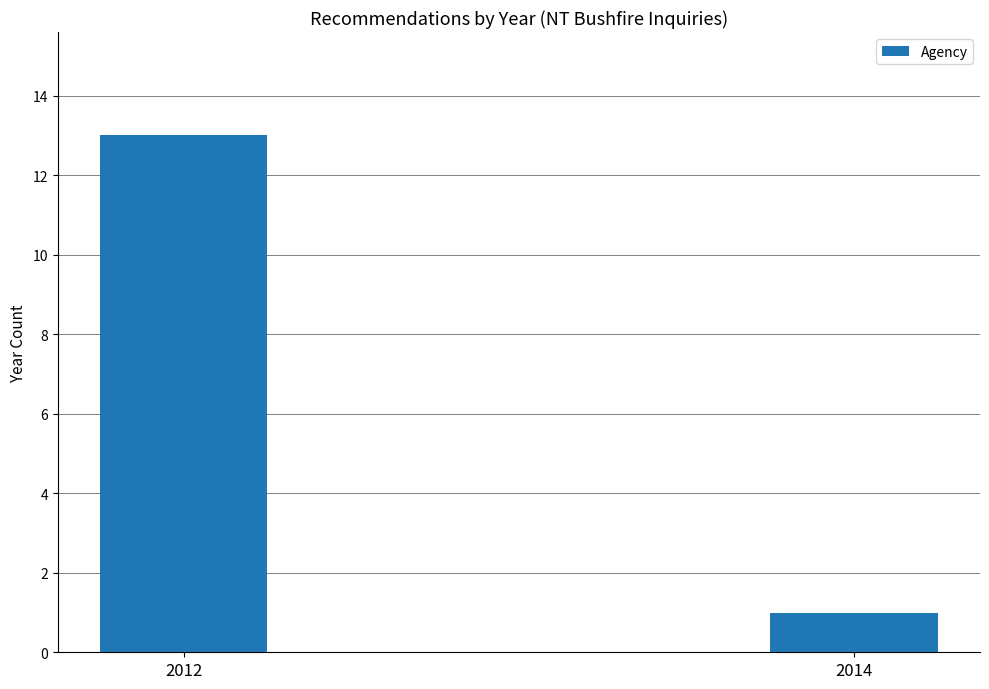

What is the greatest value displayed?

13